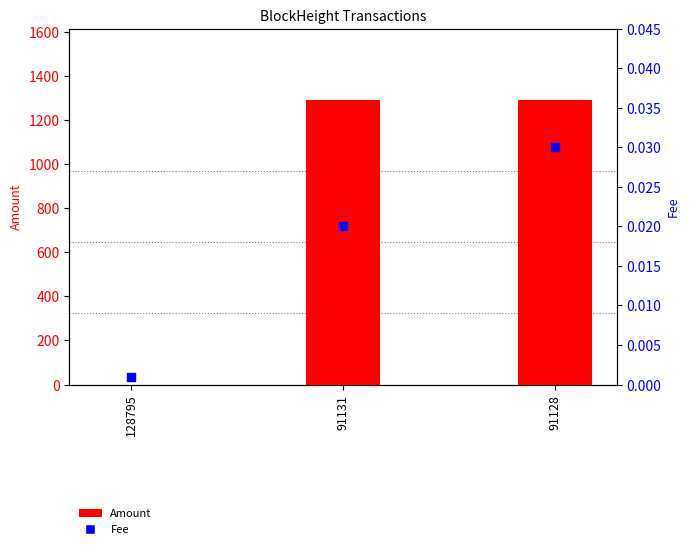

Which series reaches the minimum Y coordinate?

Amount